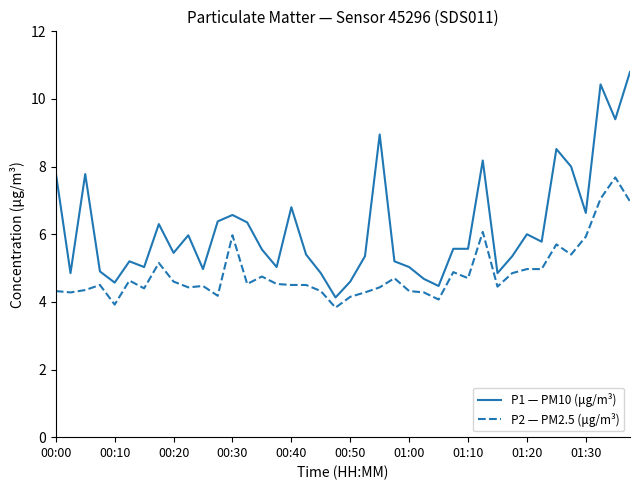

True or false: P1 — PM10 (μg/m³) and P2 — PM2.5 (μg/m³) cross at least once.

False